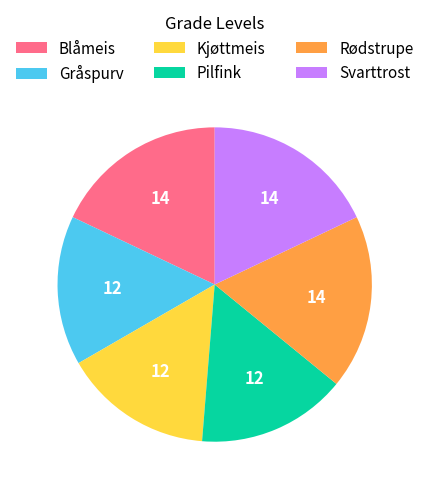

The Pilfink slice represents 15% of the pie. True or false?

True